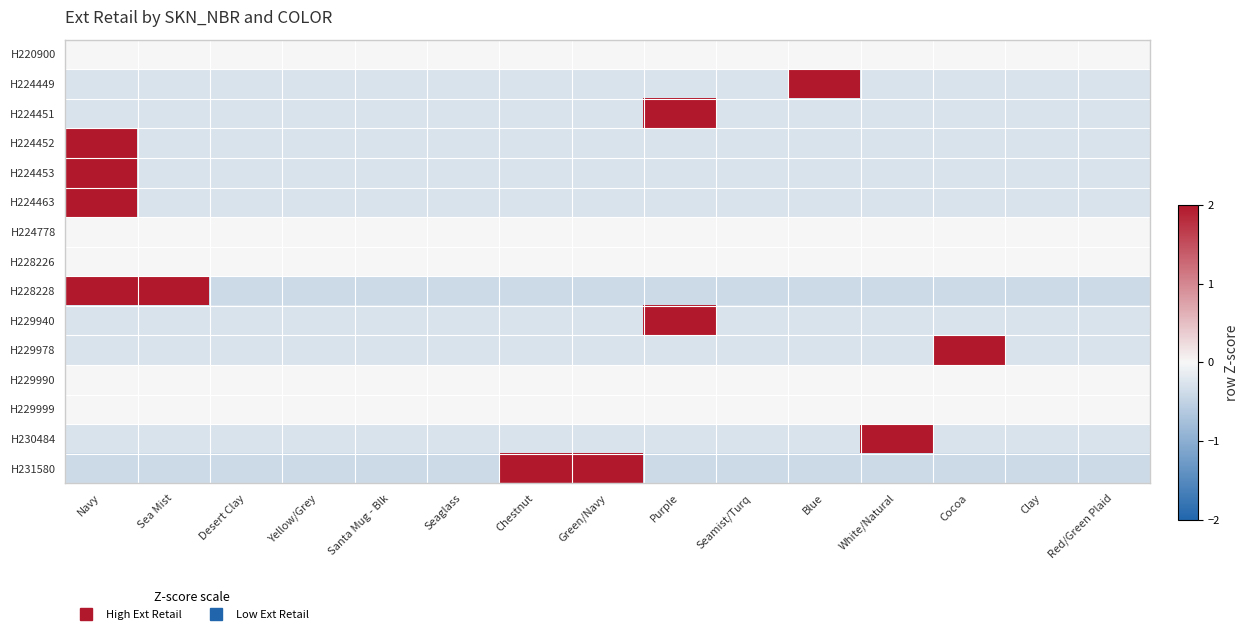

What is the minimum value shown in the chart?

-0.4